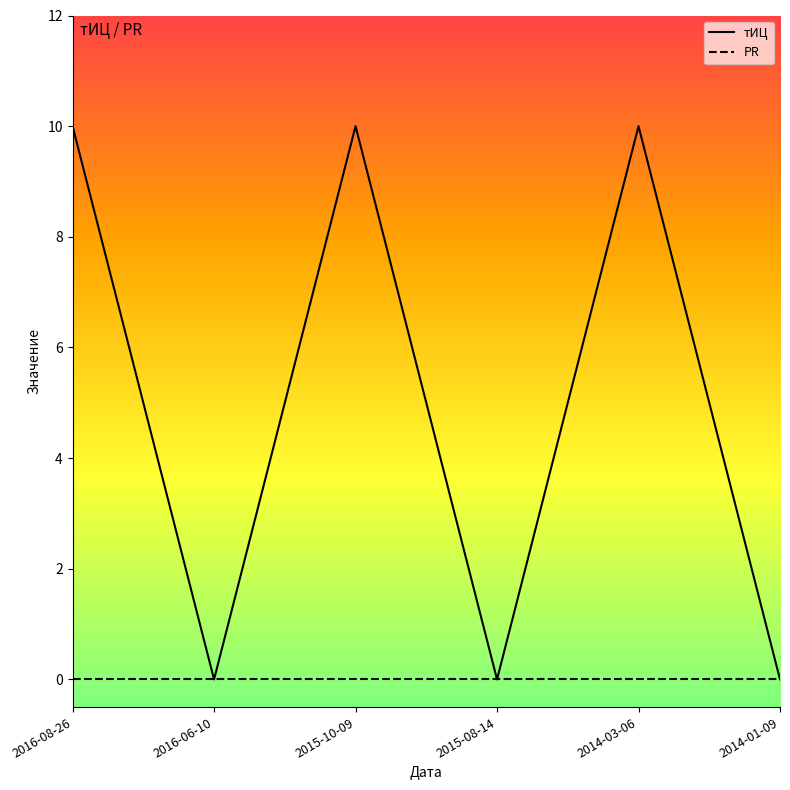

Rank the series by their maximum value, from highest to lowest.

тИЦ, PR